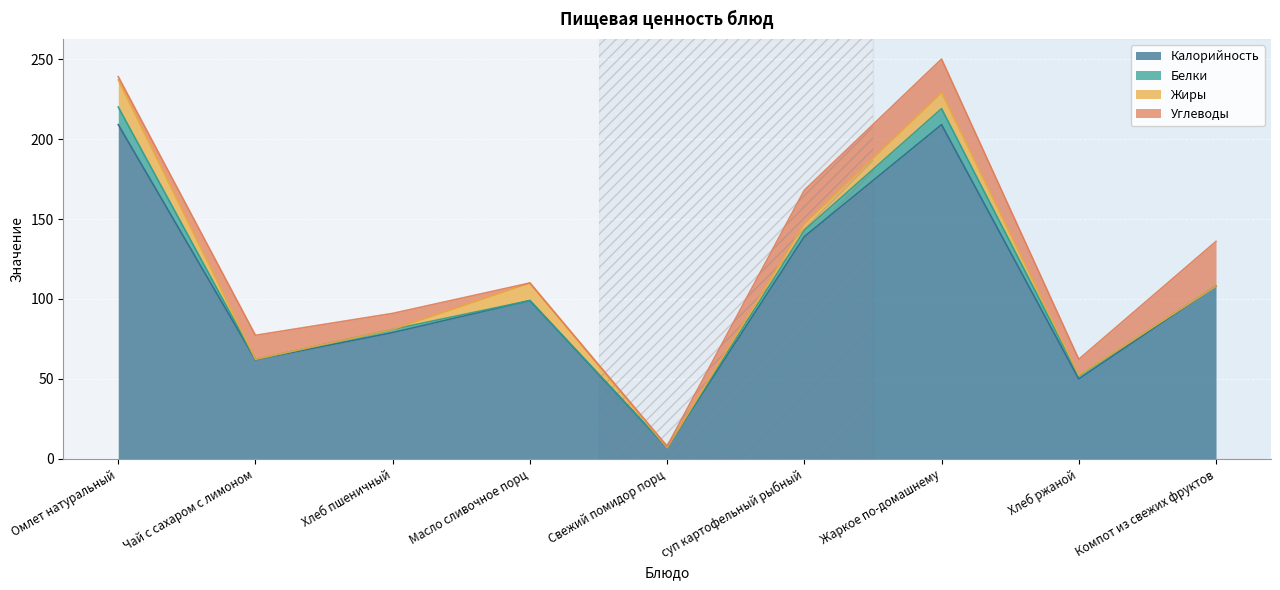

True or false: Жиры has more than 2 points higher than both neighbors.

False